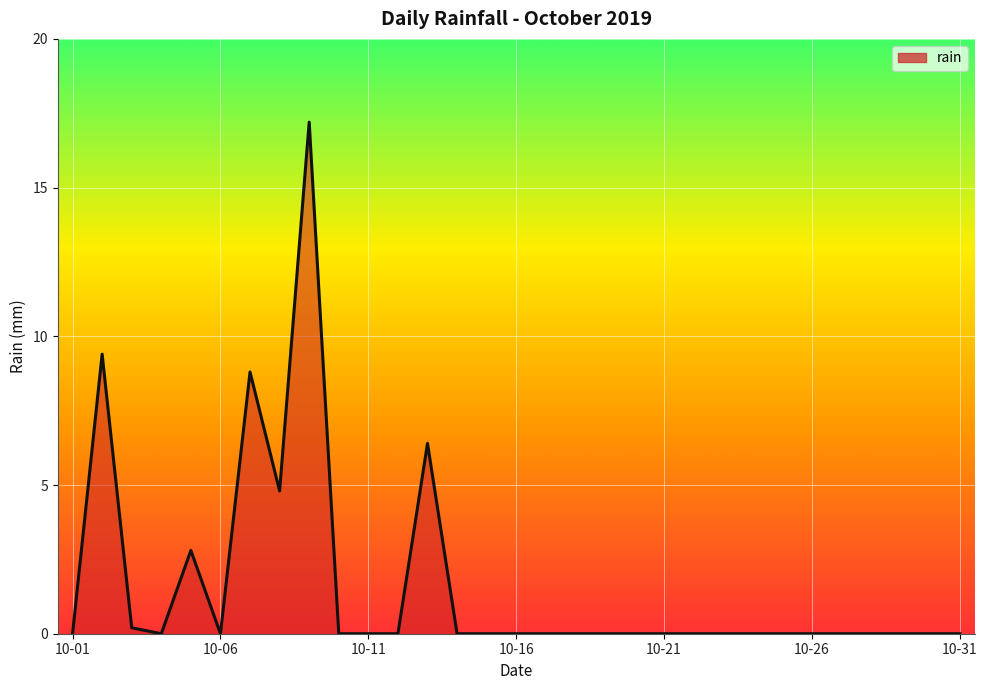

What is the greatest value displayed?

17.2